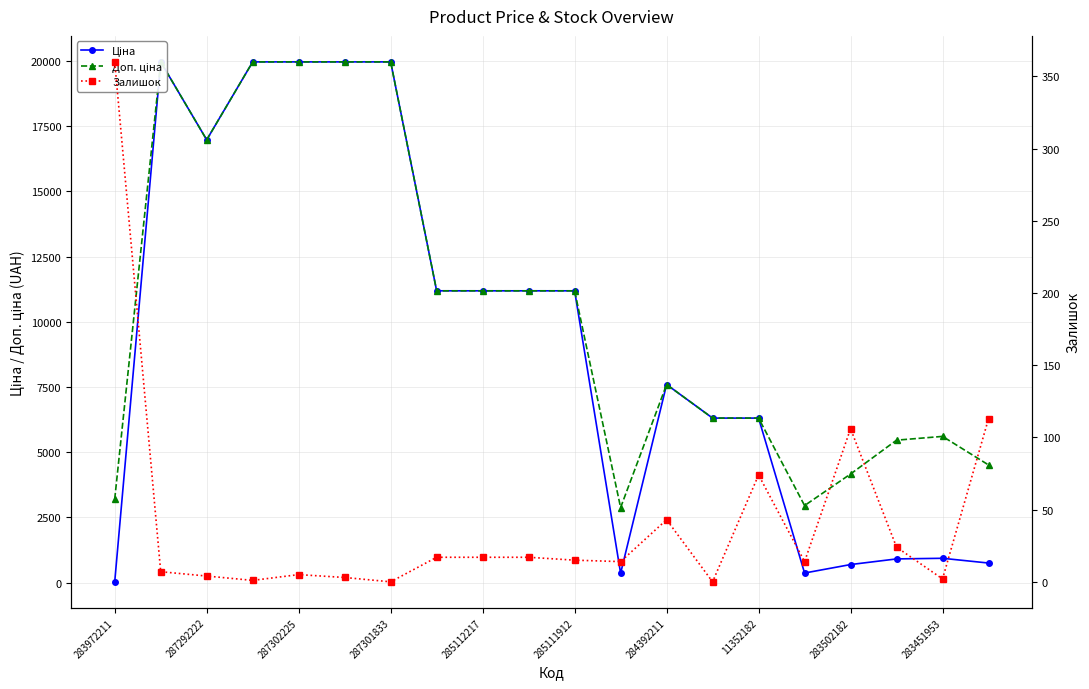

What is the difference between the maximum and minimum values in the Залишок series?

360.0